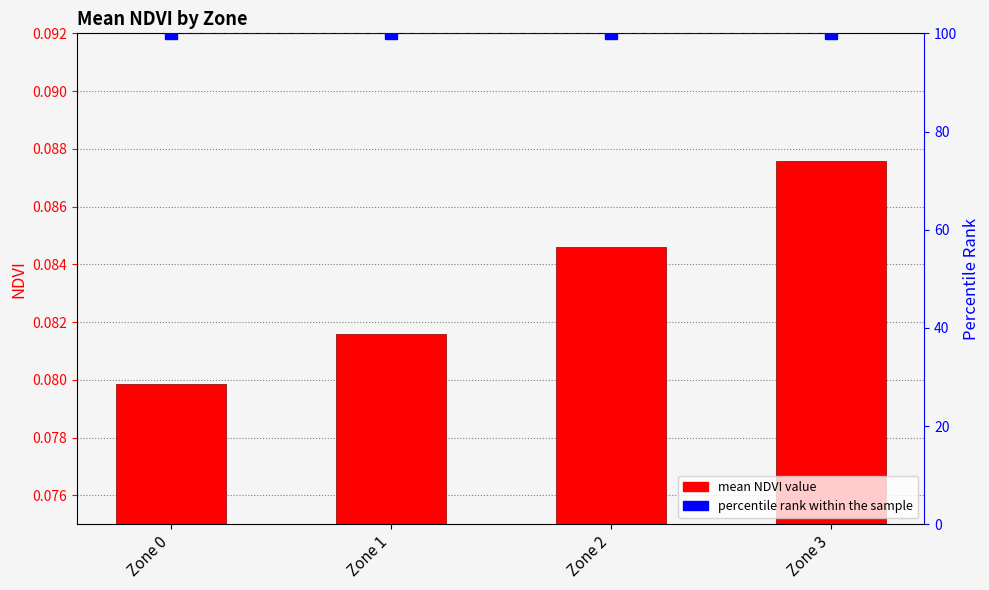

Which label corresponds to the smallest value in the chart?

Zone 0